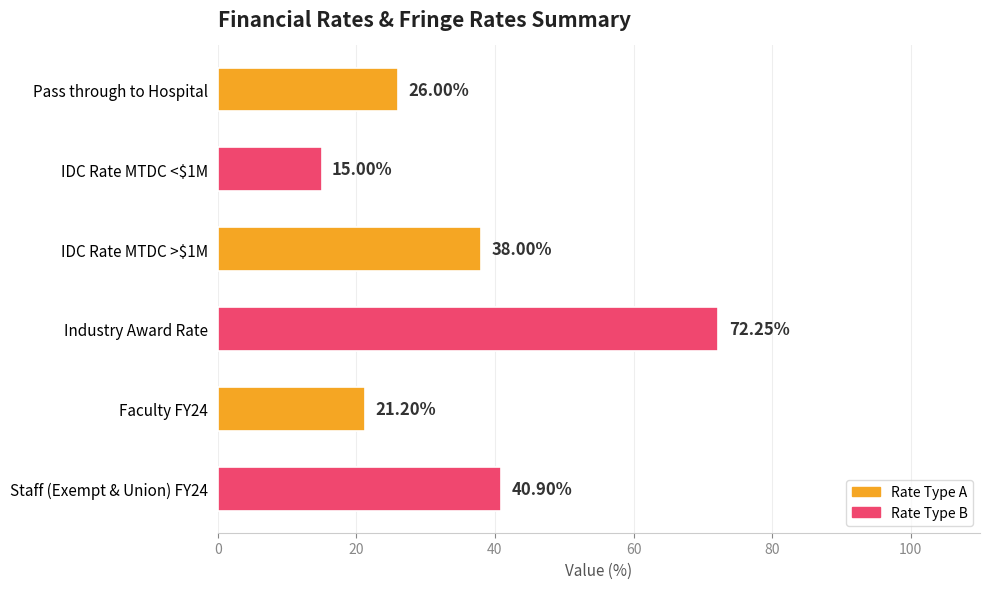

Which has a higher value, IDC Rate MTDC >$1M or Industry Award Rate?

Industry Award Rate